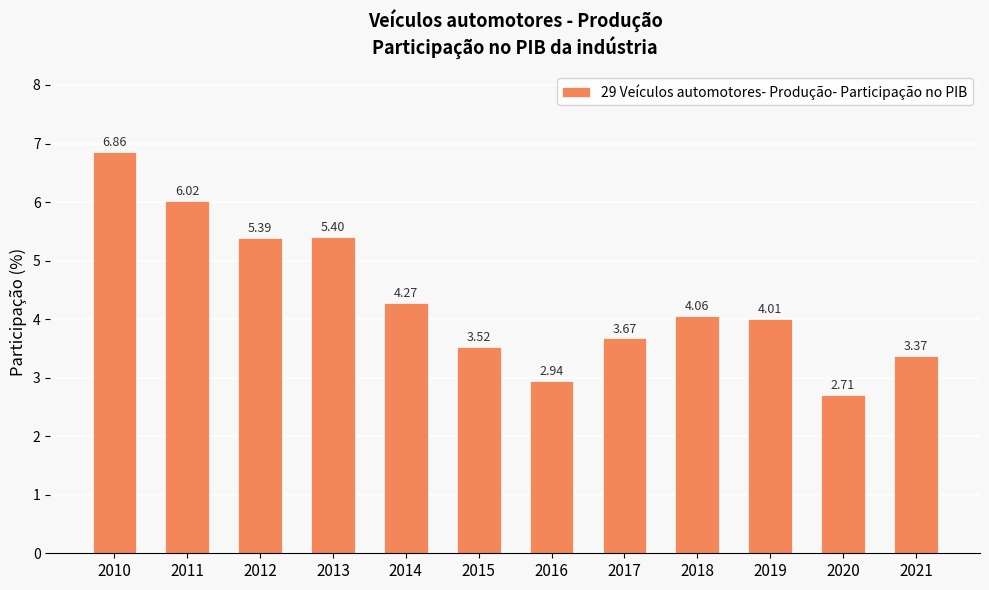

Rank the categories by value from lowest to highest.

2020, 2016, 2021, 2015, 2017, 2019, 2018, 2014, 2012, 2013, 2011, 2010